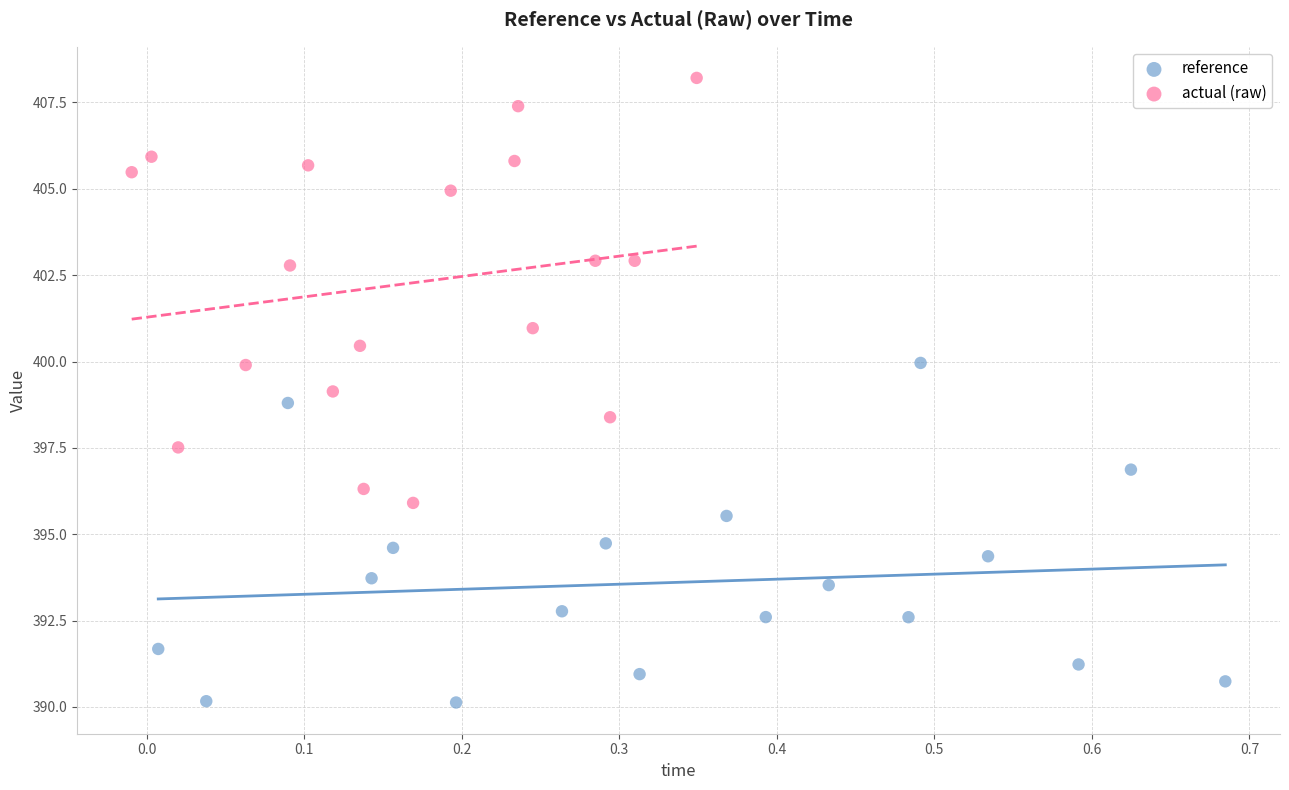

Which series contains the highest Y value?

actual (raw)